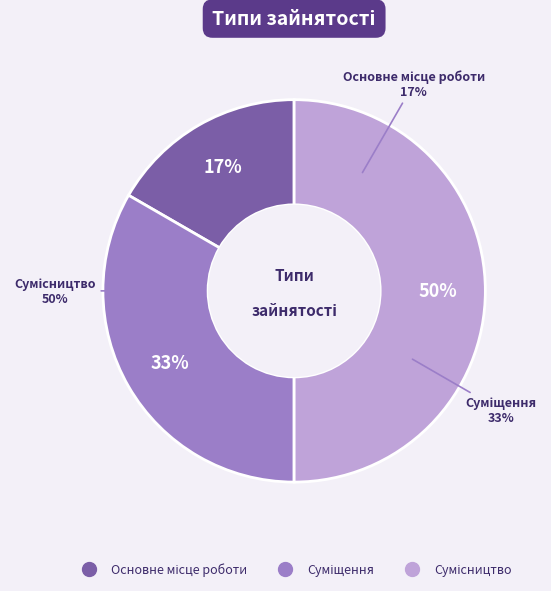

What percentage is the Сумісництво slice, to the nearest percent?

50%